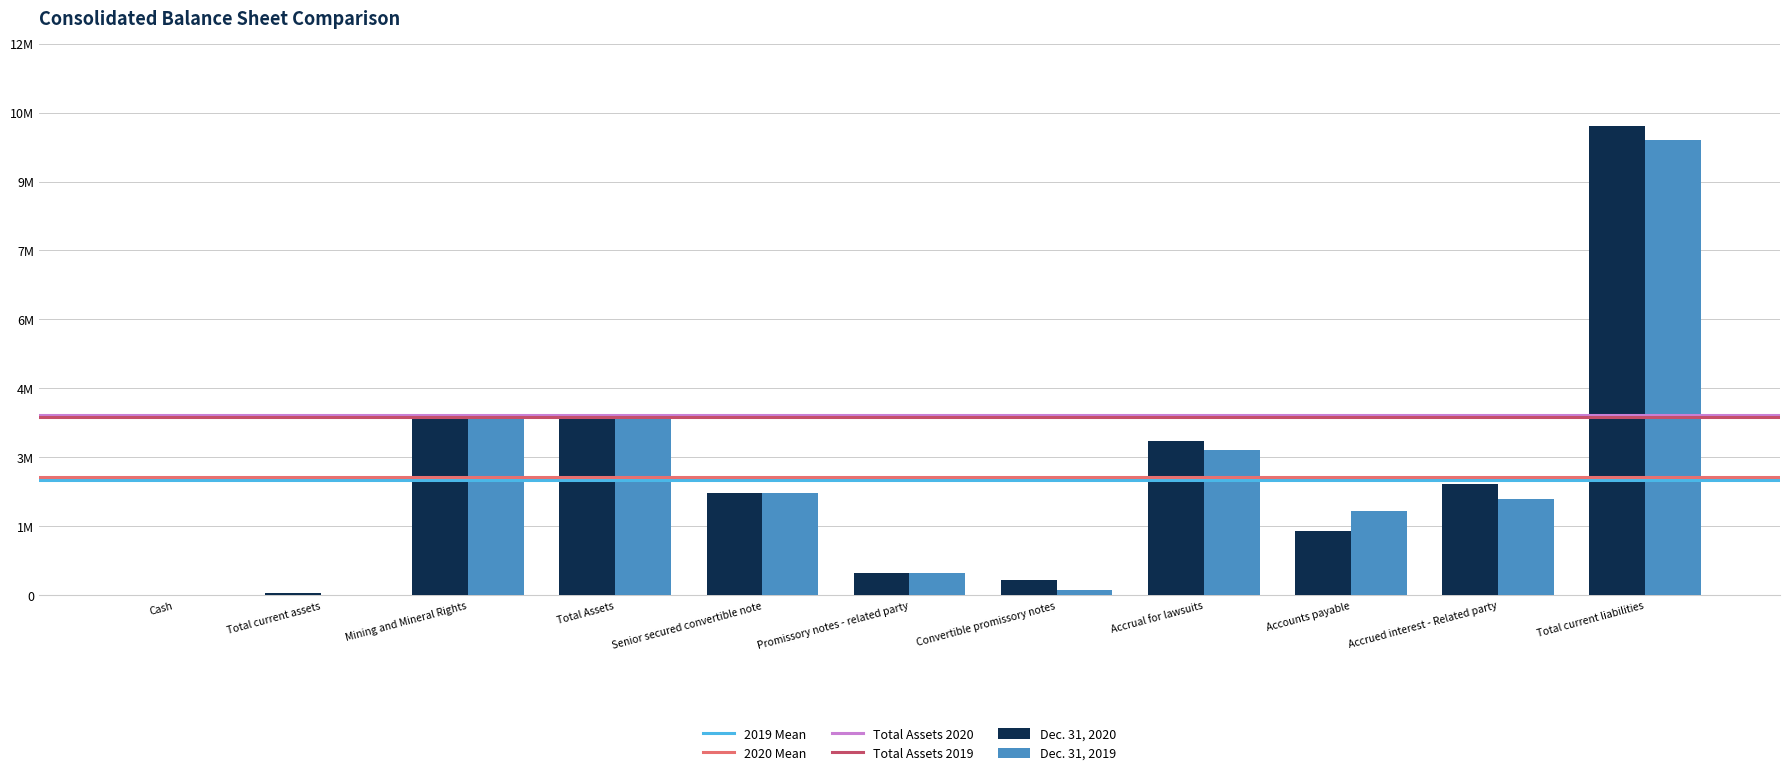

Rank the series at Accrual for lawsuits from highest to lowest value.

Dec. 31, 2020, Dec. 31, 2019